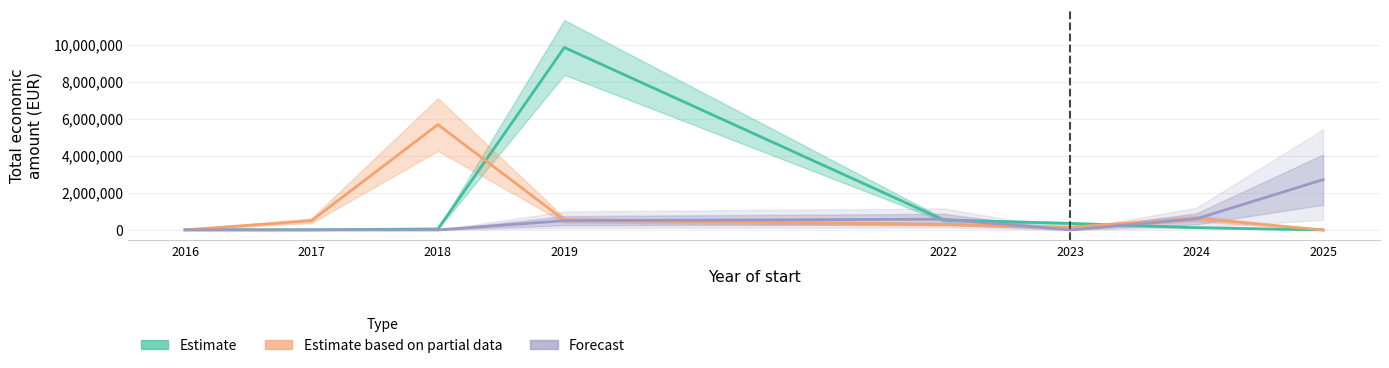

True or false: Estimate based on partial data has a value of 206975 at 2017.

False